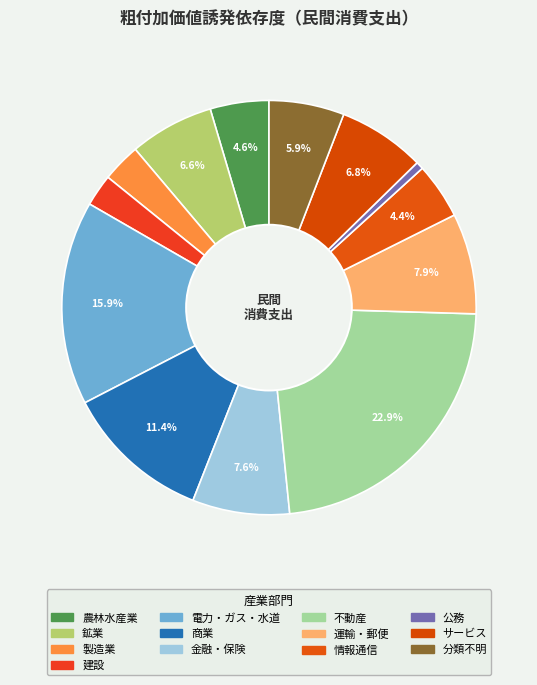

What percentage is the 運輸・郵便 slice, to the nearest percent?

8%